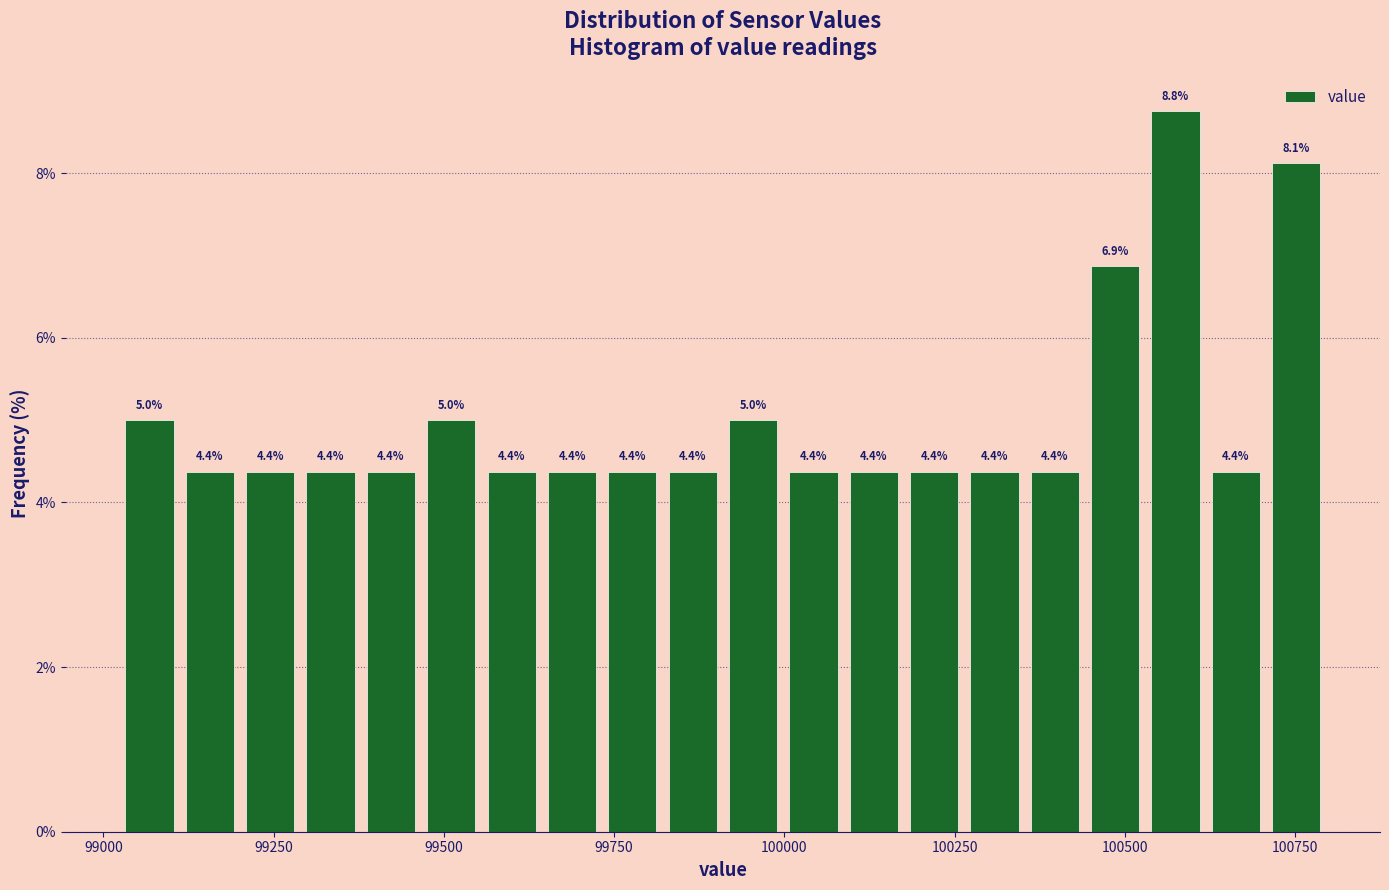

Read against the x-axis, roughly where is the centre of the tallest bar?

100550